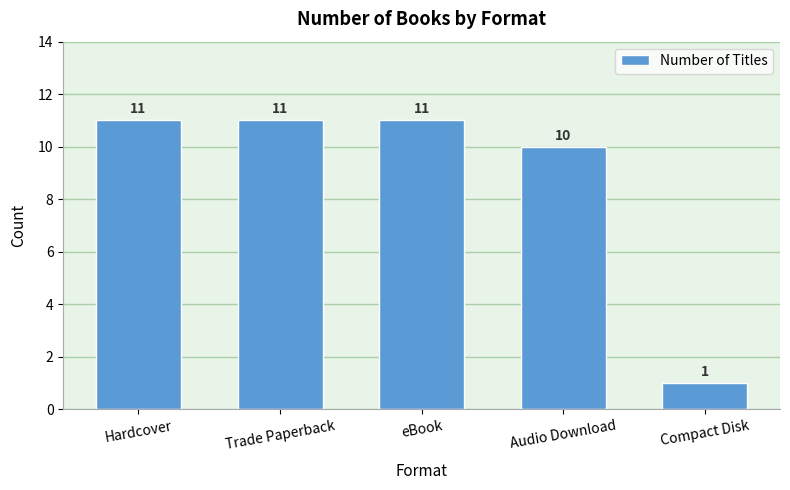

What position from the right is Trade Paperback?

4